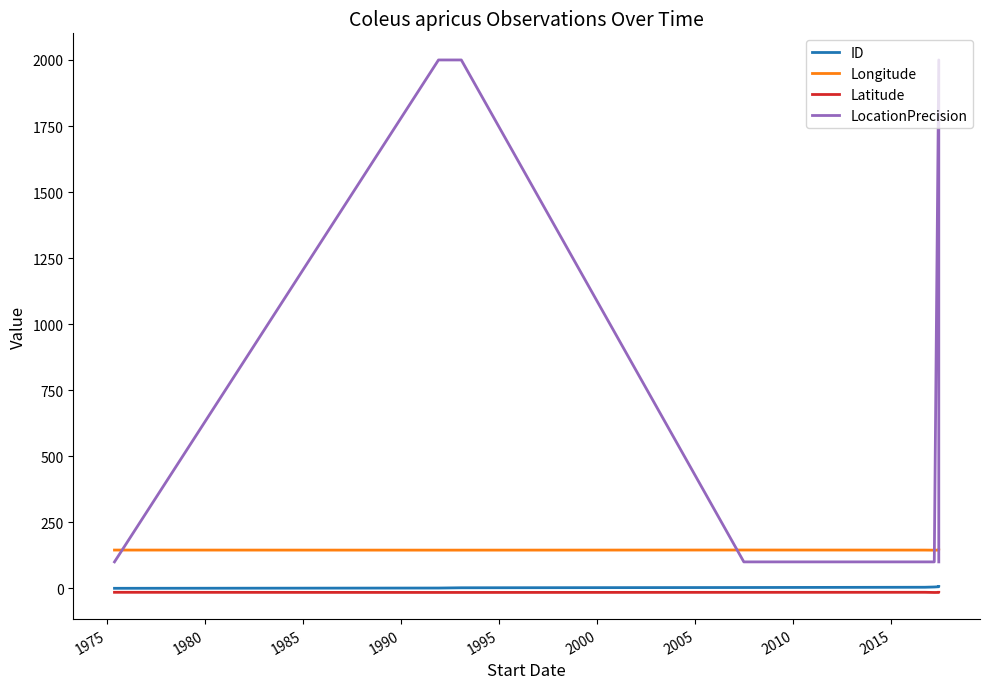

Is it true that Latitude equals -15.1 at 1990?

True